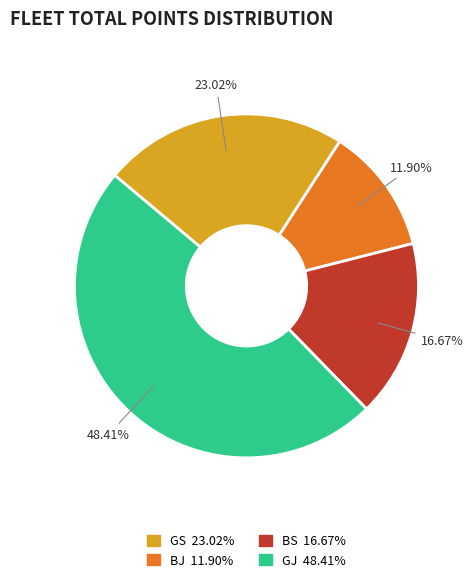

What percentage is the GJ slice, to the nearest percent?

48%